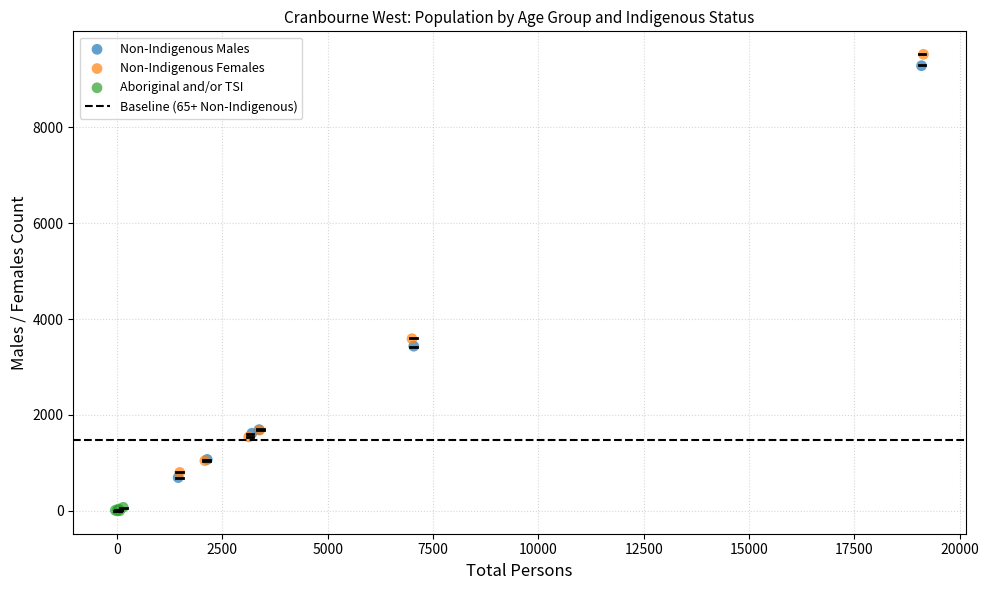

Which series has the largest Y range (max minus min)?

Non-Indigenous Females